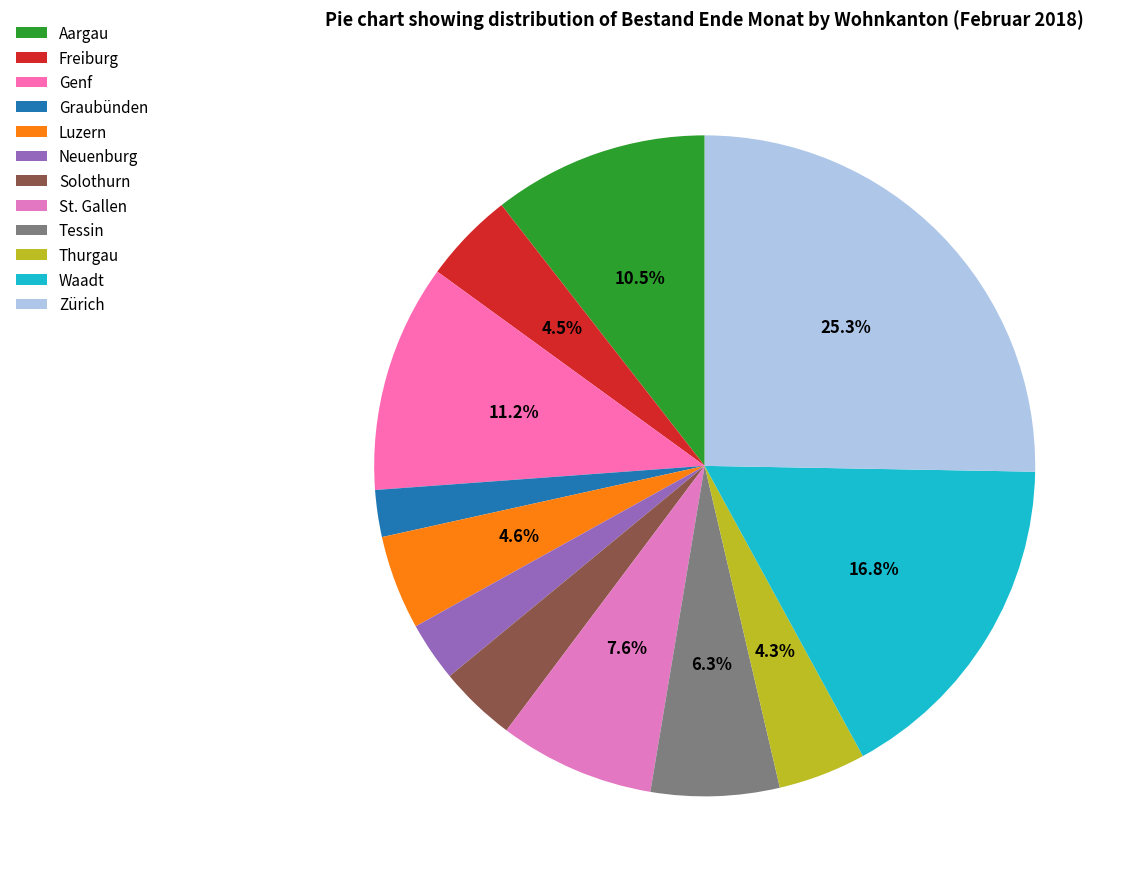

Is there a majority slice in this chart?

No